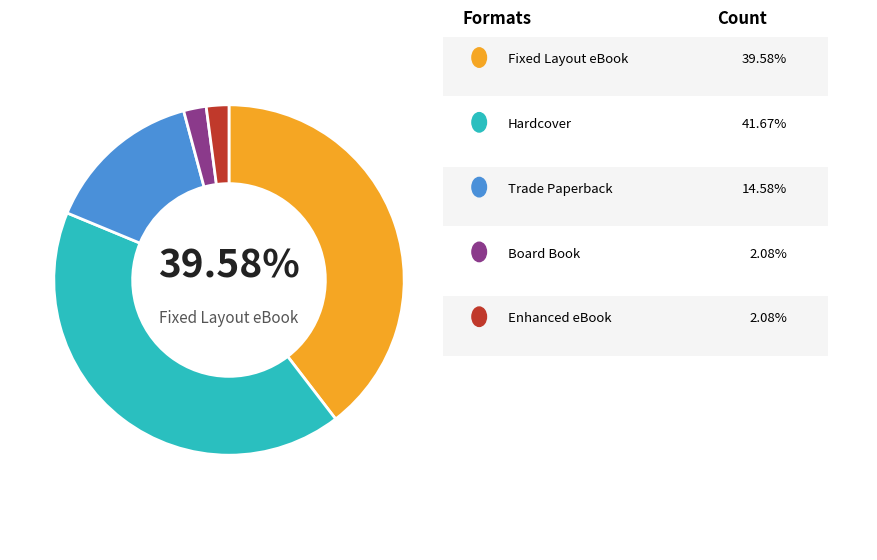

Is there any slice that represents more than half of the pie?

No